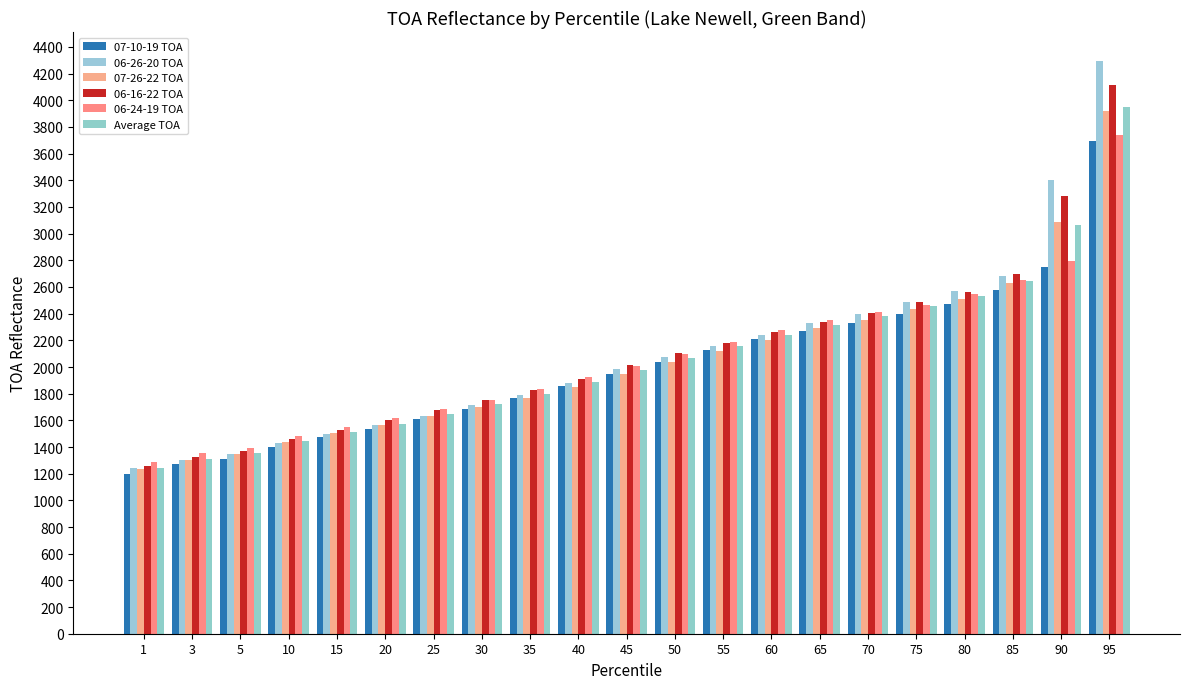

Reading right to left, what are all the values shown in this chart?

07-10-19 TOA: 95=3691.0	90=2753.0	85=2577.0	80=2475.0	75=2400.0	70=2332.0	65=2271.0	60=2210.0	55=2129.0	50=2041.0	45=1950.0	40=1857.0	35=1767.0	30=1684.0	25=1608.0	20=1535.0	15=1474.0	10=1402.0	5=1313.0	3=1270.0	1=1201.0
06-26-20 TOA: 95=4297.0	90=3405.0	85=2682.0	80=2571.0	75=2489.0	70=2400.0	65=2333.0	60=2243.0	55=2155.0	50=2074.0	45=1984.0	40=1880.0	35=1788.0	30=1712.0	25=1634.0	20=1564.0	15=1497.0	10=1431.0	5=1345.0	3=1301.0	1=1244.0
07-26-22 TOA: 95=3918.0	90=3086.0	85=2630.0	80=2512.0	75=2438.0	70=2354.0	65=2289.0	60=2206.0	55=2119.0	50=2037.0	45=1950.0	40=1853.0	35=1770.0	30=1703.0	25=1630.0	20=1563.0	15=1503.0	10=1434.0	5=1348.0	3=1300.0	1=1236.0
06-16-22 TOA: 95=4114.0	90=3283.0	85=2694.0	80=2563.0	75=2484.0	70=2406.0	65=2337.0	60=2264.0	55=2182.0	50=2105.0	45=2013.0	40=1909.0	35=1827.0	30=1752.0	25=1679.0	20=1599.0	15=1529.0	10=1460.0	5=1372.0	3=1324.0	1=1255.0
06-24-19 TOA: 95=3741.0	90=2793.0	85=2649.0	80=2550.0	75=2463.0	70=2409.0	65=2353.0	60=2278.0	55=2190.0	50=2098.0	45=2008.0	40=1925.0	35=1834.0	30=1750.0	25=1684.0	20=1614.0	15=1553.0	10=1484.0	5=1395.0	3=1356.0	1=1288.0
Average TOA: 95=3952.2	90=3064.0	85=2646.4	80=2534.2	75=2454.8	70=2380.2	65=2316.6	60=2240.2	55=2155.0	50=2071.0	45=1981.0	40=1884.8	35=1797.2	30=1720.2	25=1647.0	20=1575.0	15=1511.2	10=1442.2	5=1354.6	3=1310.2	1=1244.8